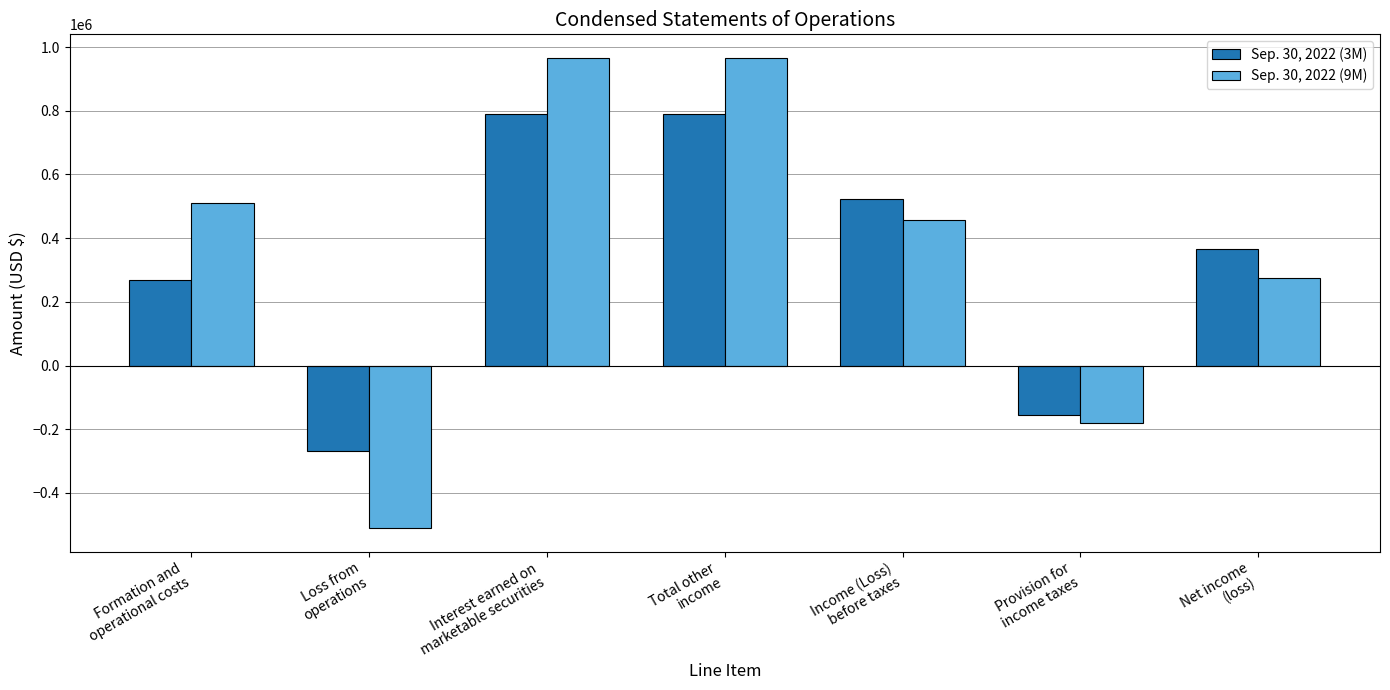

At which label does Sep. 30, 2022 (9M) reach its minimum?

Loss from
operations